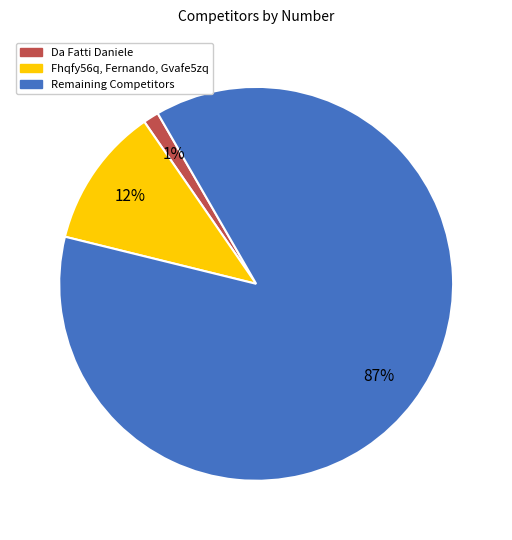

To the nearest percent, what is the difference between the largest and smallest slice percentages?

86%